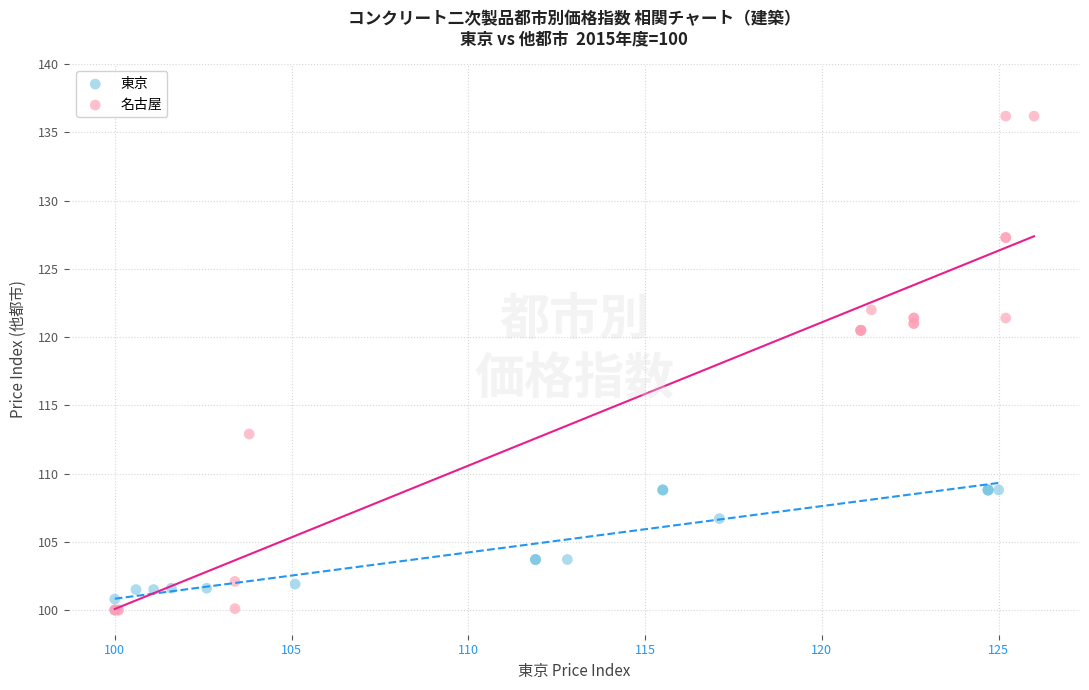

Which series has the largest Y range (max minus min)?

名古屋